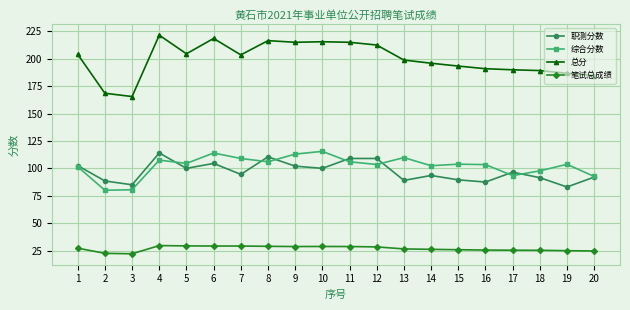

What are all the series names shown in the legend?

职测分数, 综合分数, 总分, 笔试总成绩